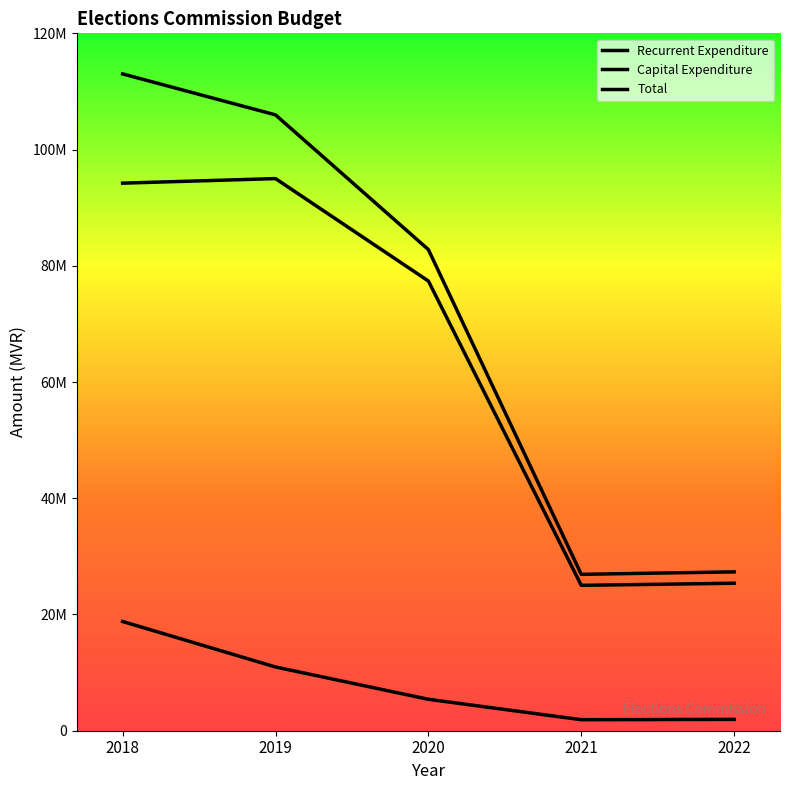

What is the greatest value displayed?

113016732